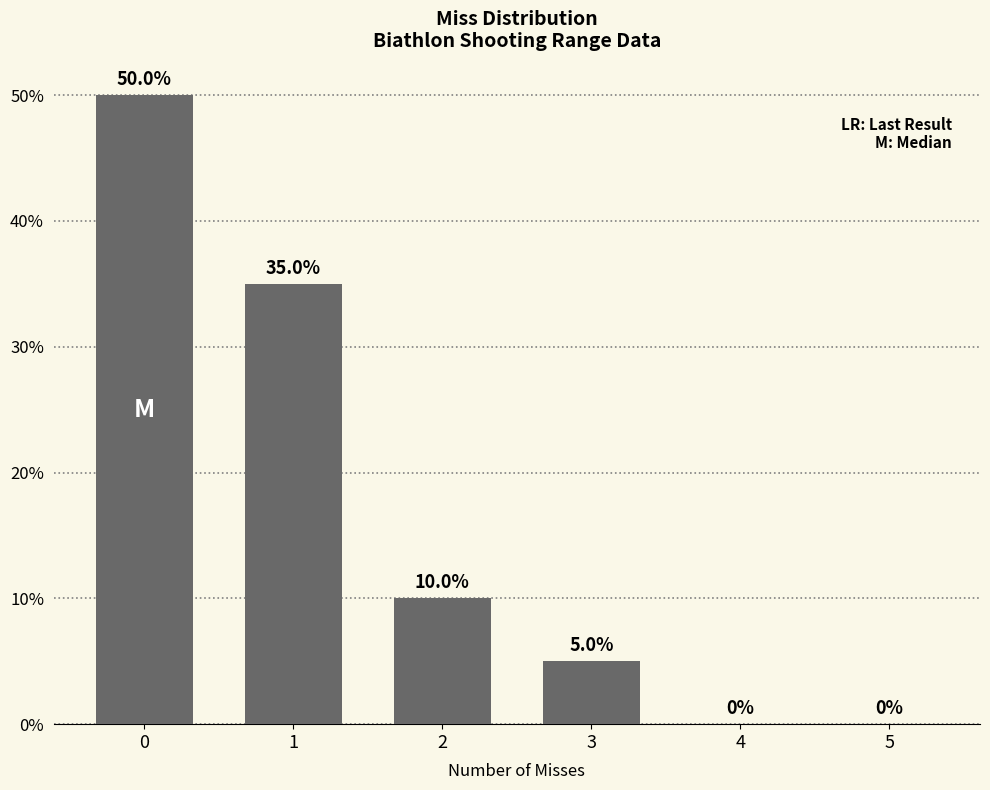

At which label is the value closest to 0?

4